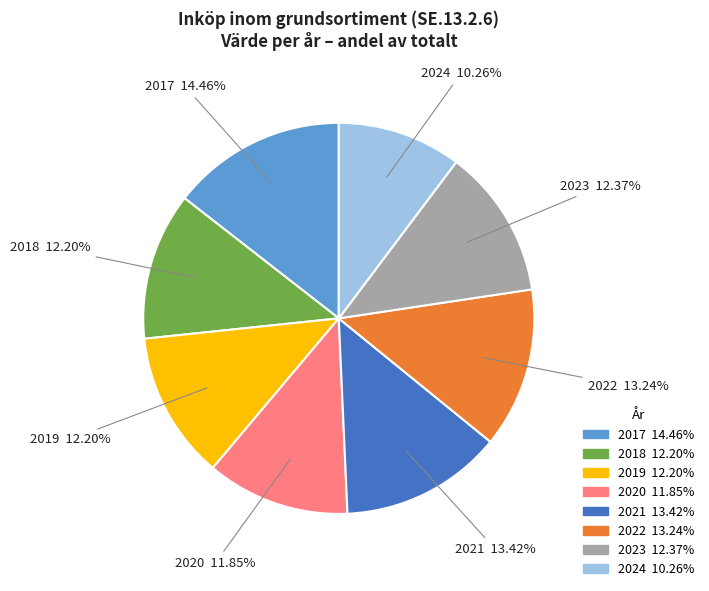

How many slices are in this pie chart?

8